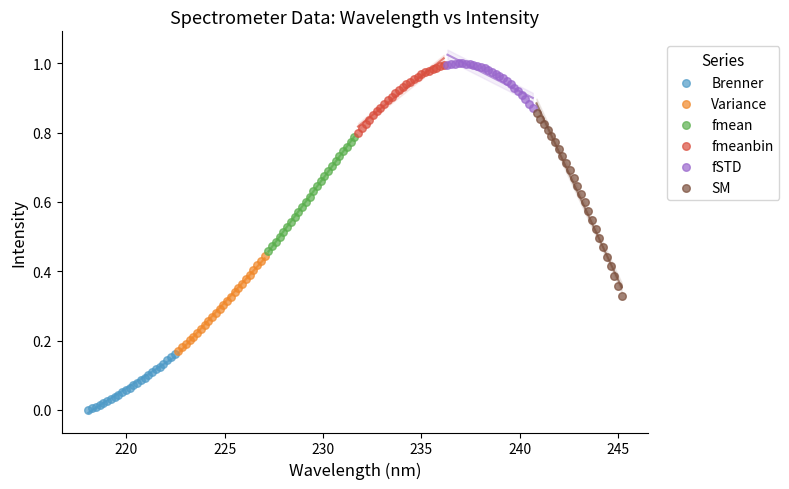

Which series has the largest Y range (max minus min)?

SM